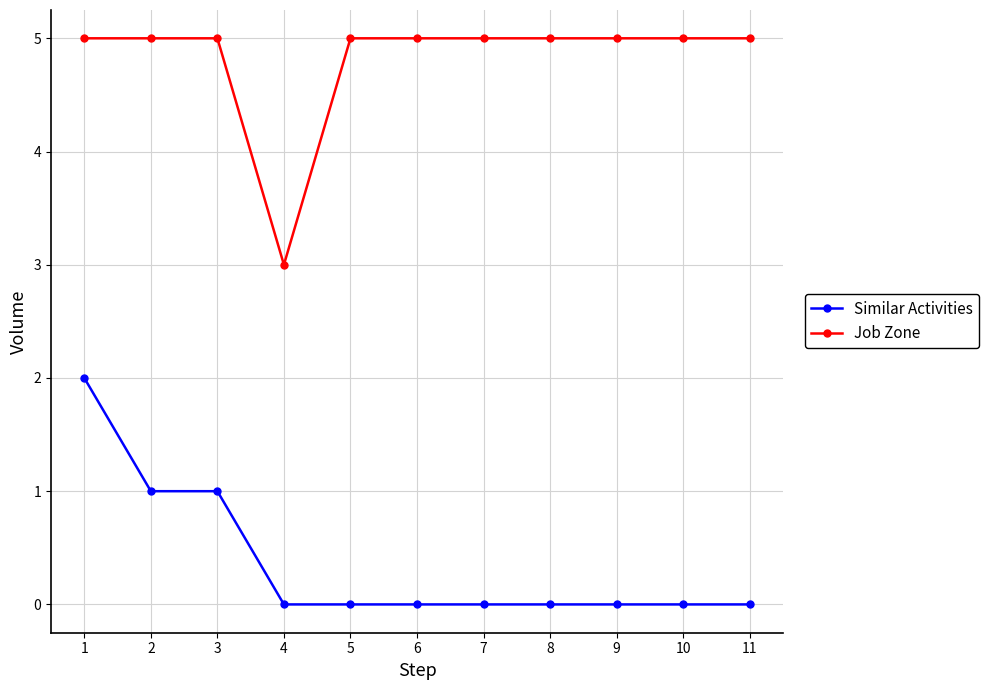

What is the sum of the Similar Activities values at 3 and 2?

2